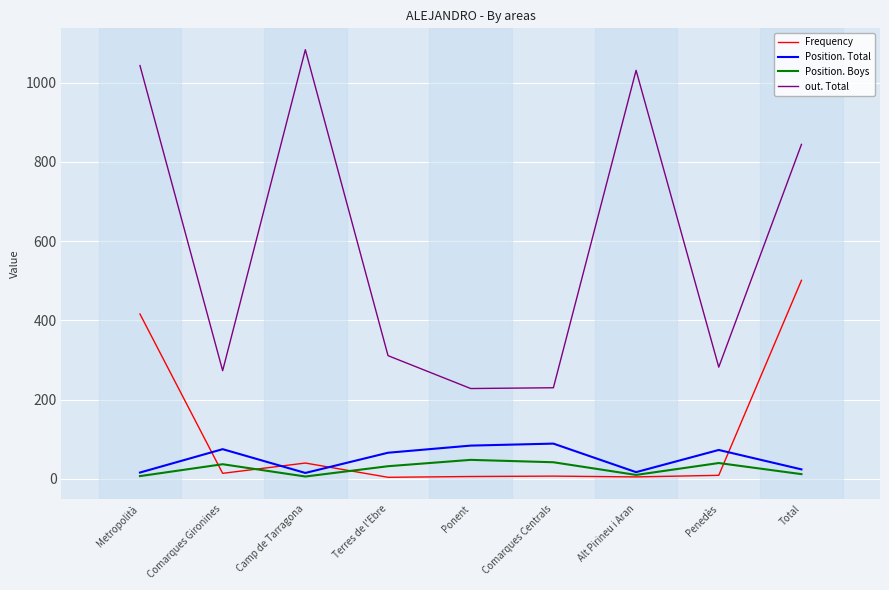

At which category does the chart reach its peak across all series?

Camp de Tarragona